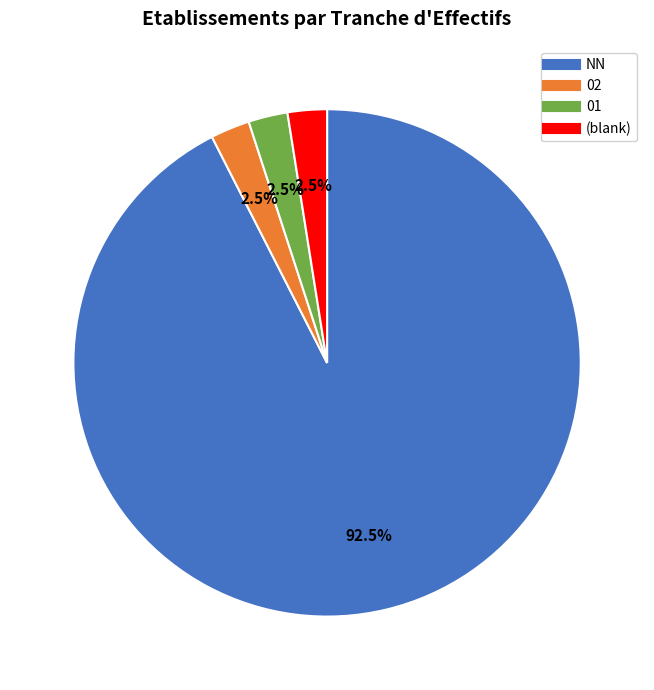

Is there a majority slice in this chart?

Yes